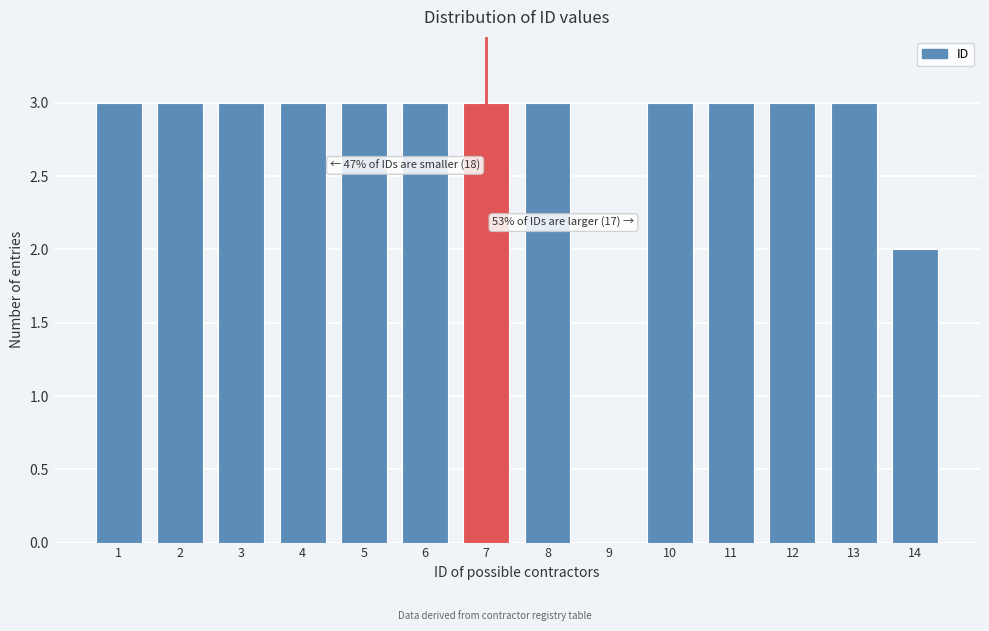

Reading left to right, list all the values displayed in this chart.

1=3	2=3	3=3	4=3	5=3	6=3	7=3	8=3	9=0	10=3	11=3	12=3	13=3	14=2